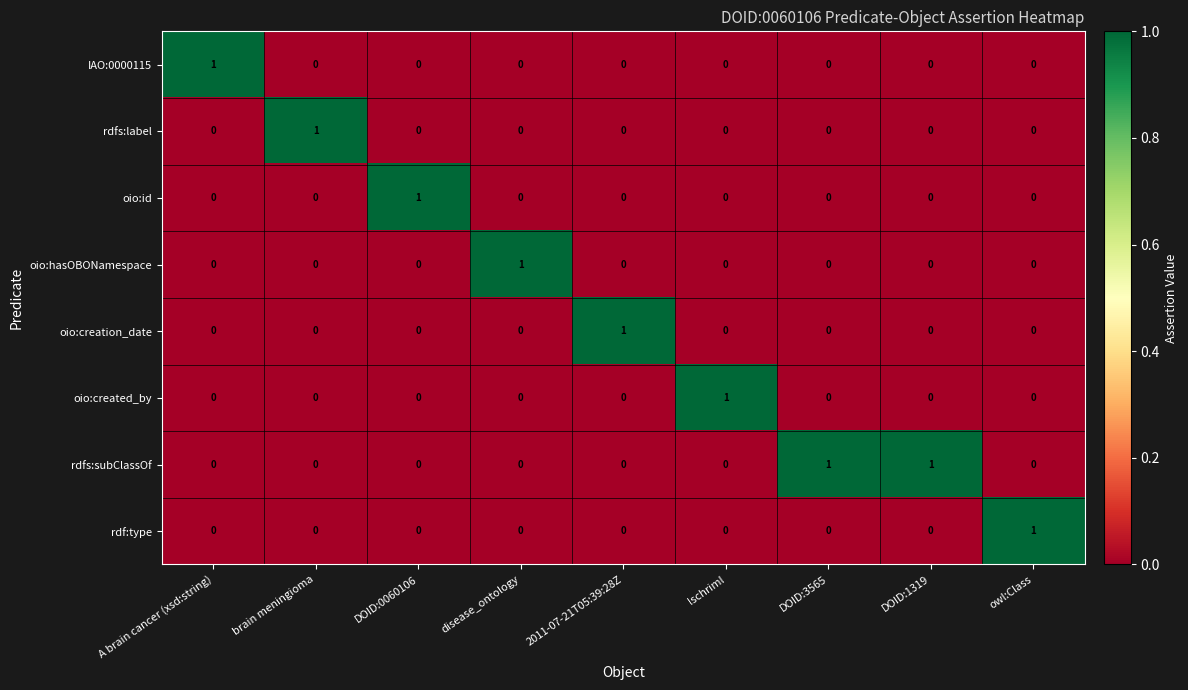

Is it true that oio:creation_date equals -1 at DOID:0060106?

False